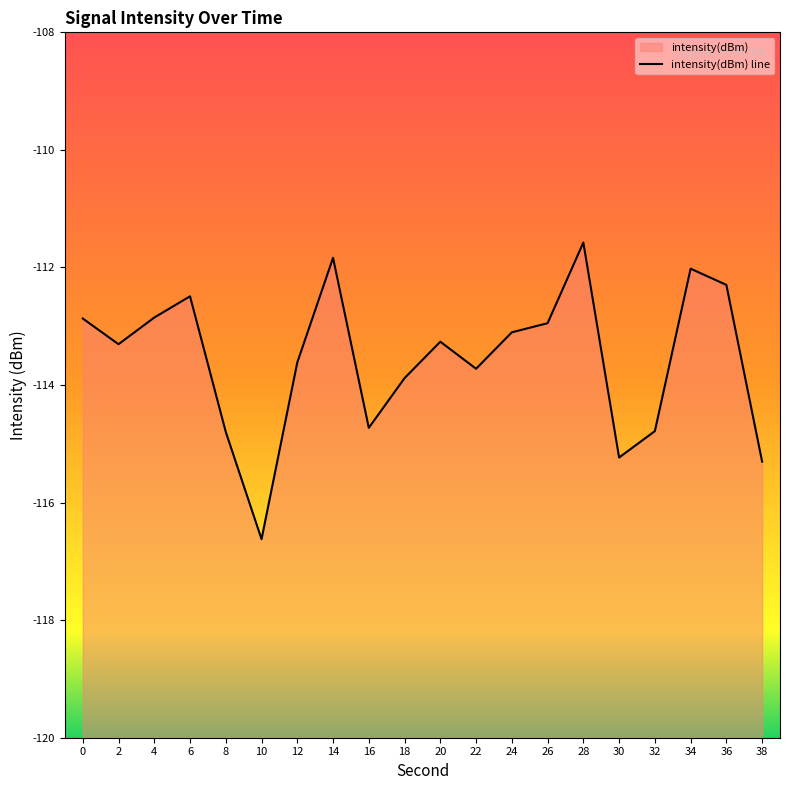

Which has a higher value, 20 or 28?

28